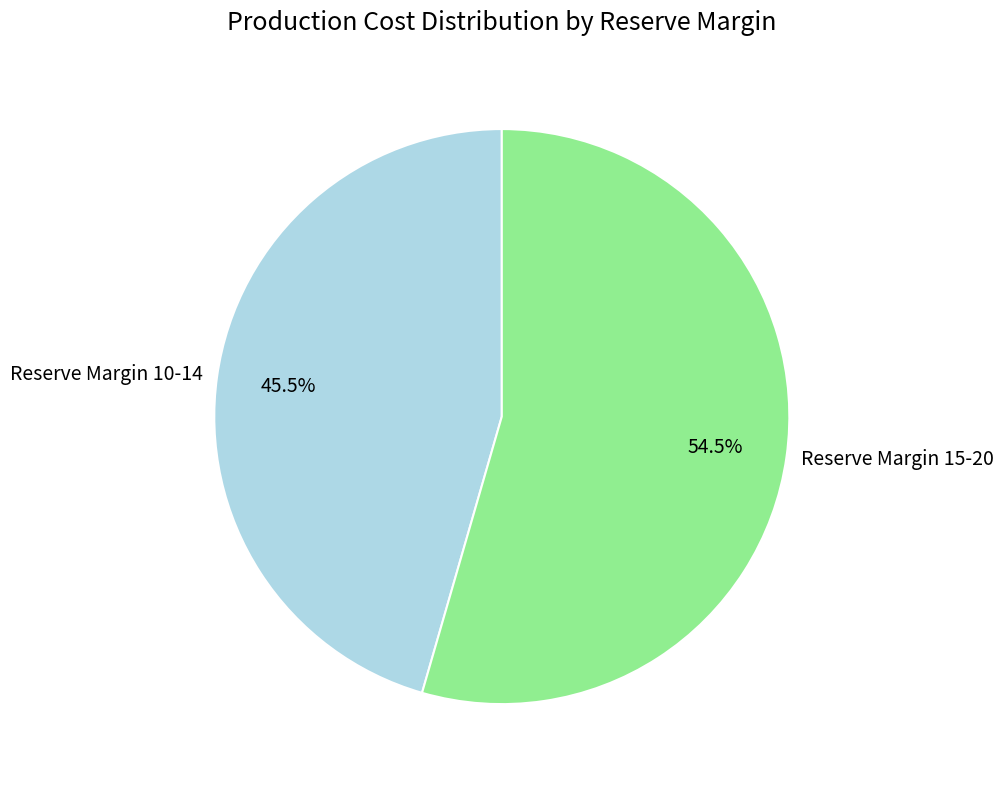

Is there any slice that represents more than half of the pie?

Yes